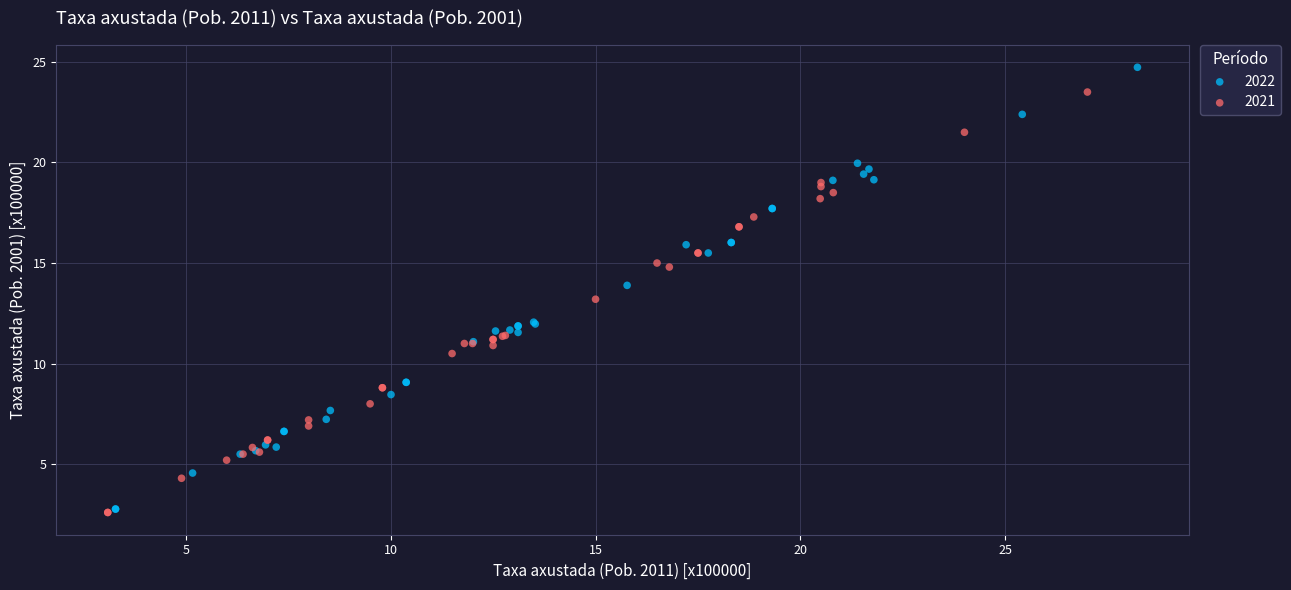

Which series contains the highest Y value?

2022